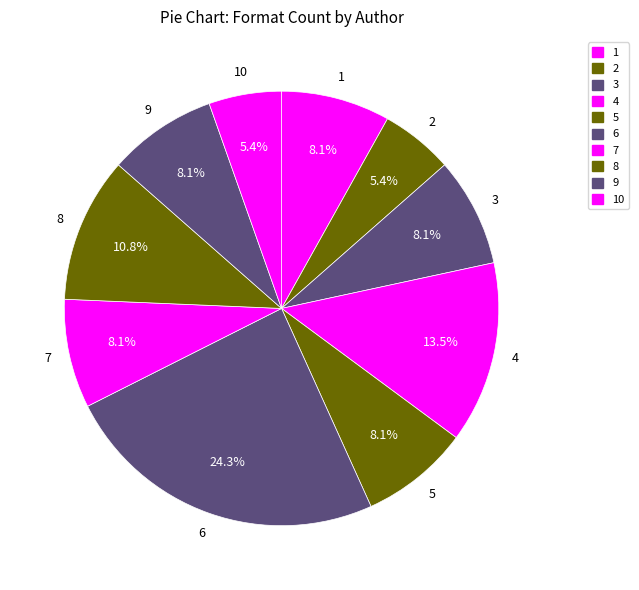

How many slices are in this pie chart?

10